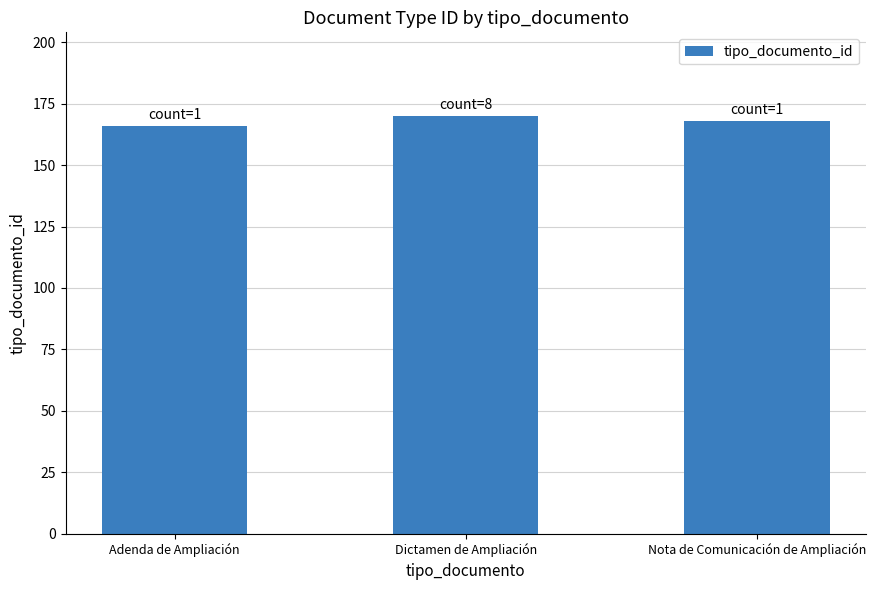

Reading left to right, what are all the values shown in this chart?

Adenda de Ampliación=166	Dictamen de Ampliación=170	Nota de Comunicación de Ampliación=168